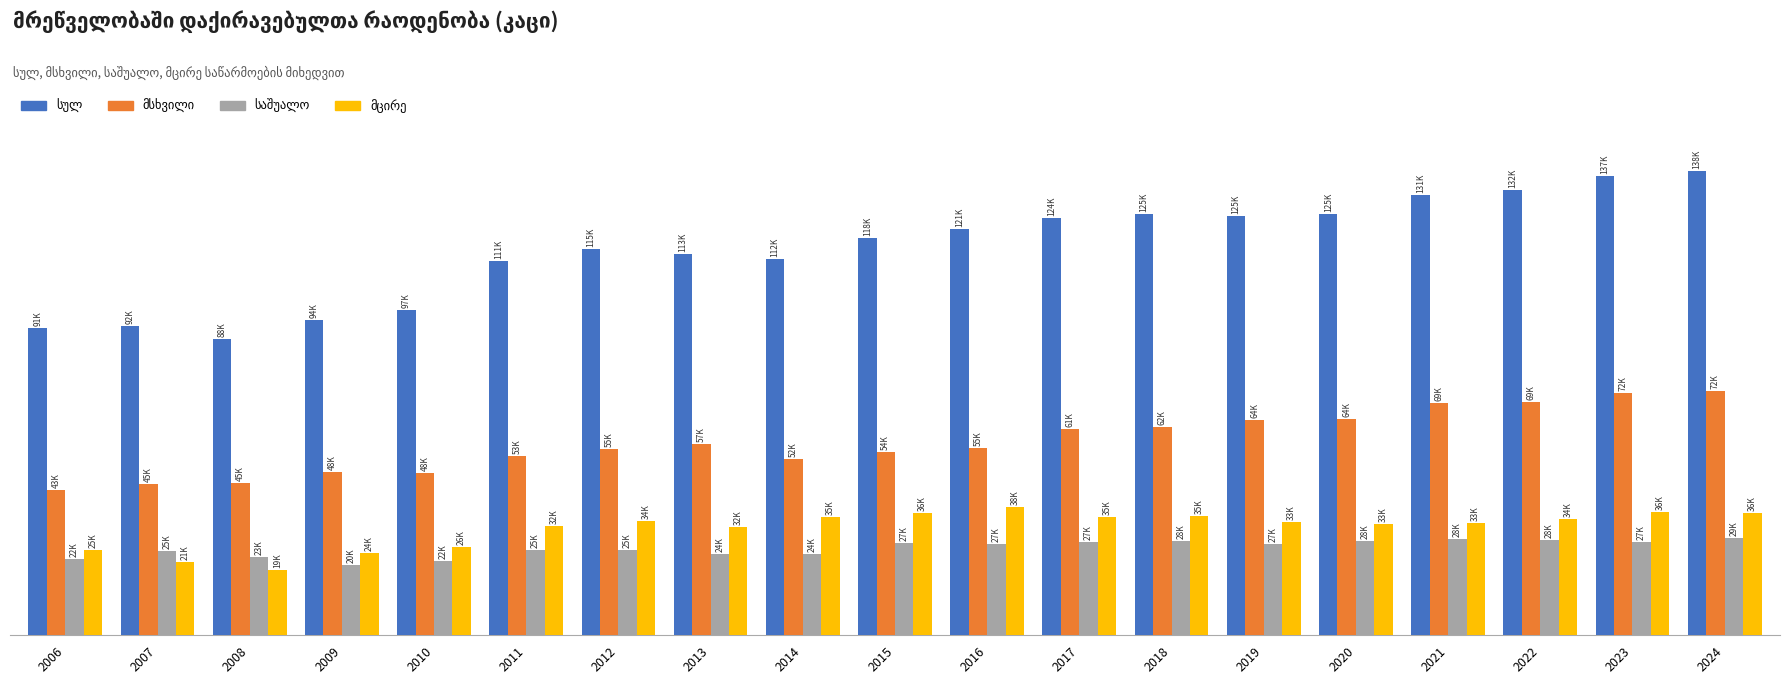

Rank the series by their maximum value, from highest to lowest.

სულ, მსხვილი, მცირე, საშუალო